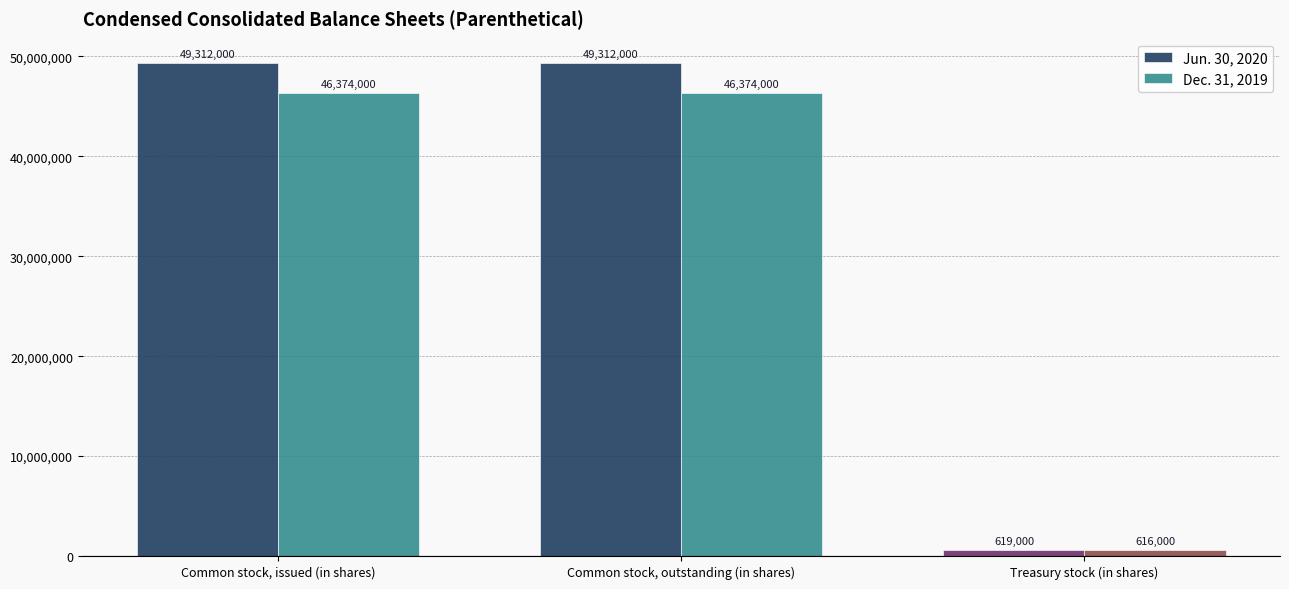

What is the difference between the Dec. 31, 2019 values at Treasury stock (in shares) and Common stock, issued (in shares)?

45758000